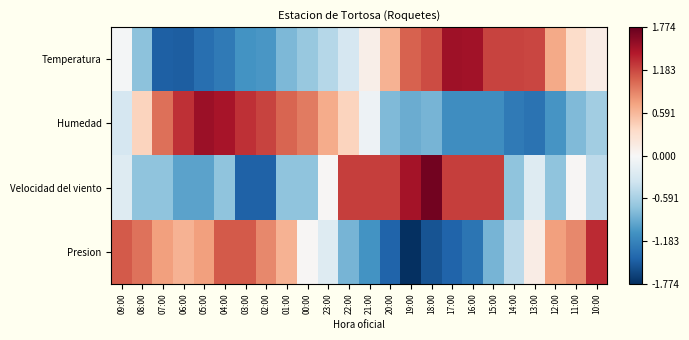

How many distinct data groups are displayed?

4